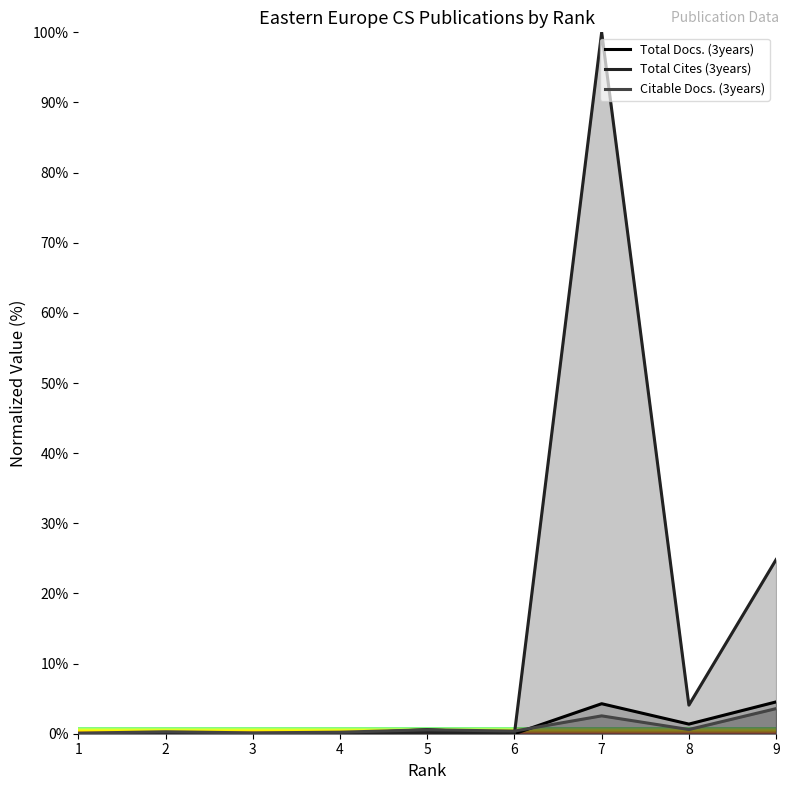

After their last crossing, which series has the higher values: Total Cites (3years) or Citable Docs. (3years)?

Total Cites (3years)